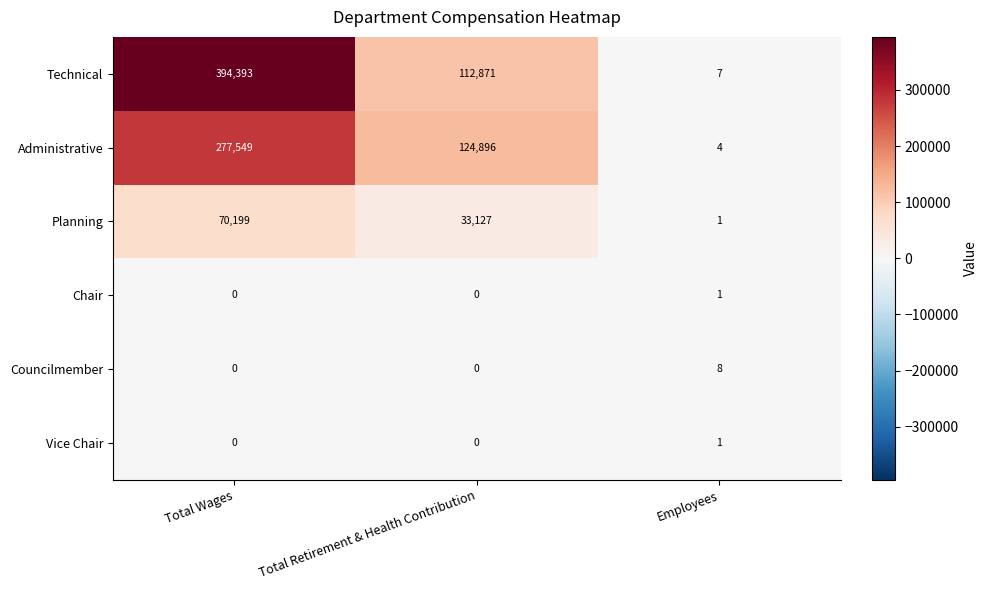

Reading right to left, what are all the values shown in this chart?

Technical: Employees=7	Total Retirement & Health Contribution=112871	Total Wages=394393
Administrative: Employees=4	Total Retirement & Health Contribution=124896	Total Wages=277549
Planning: Employees=1	Total Retirement & Health Contribution=33127	Total Wages=70199
Chair: Employees=1	Total Retirement & Health Contribution=0	Total Wages=0
Councilmember: Employees=8	Total Retirement & Health Contribution=0	Total Wages=0
Vice Chair: Employees=1	Total Retirement & Health Contribution=0	Total Wages=0